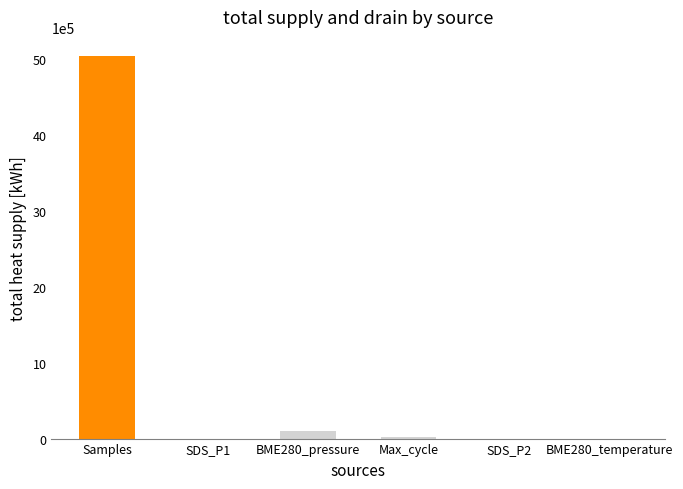

List the series in order of their peak value, highest first.

Samples, BME280_pressure, Max_cycle, SDS_P1, BME280_temperature, SDS_P2